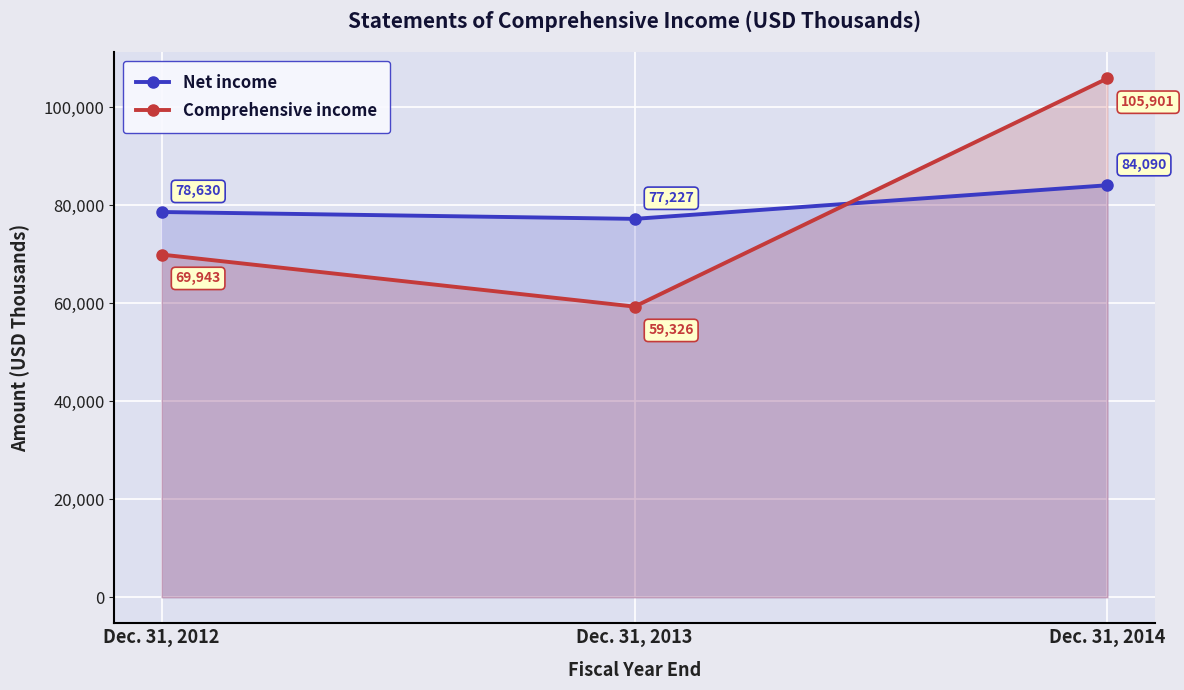

Does the chart display data point markers on the line(s)?

Yes